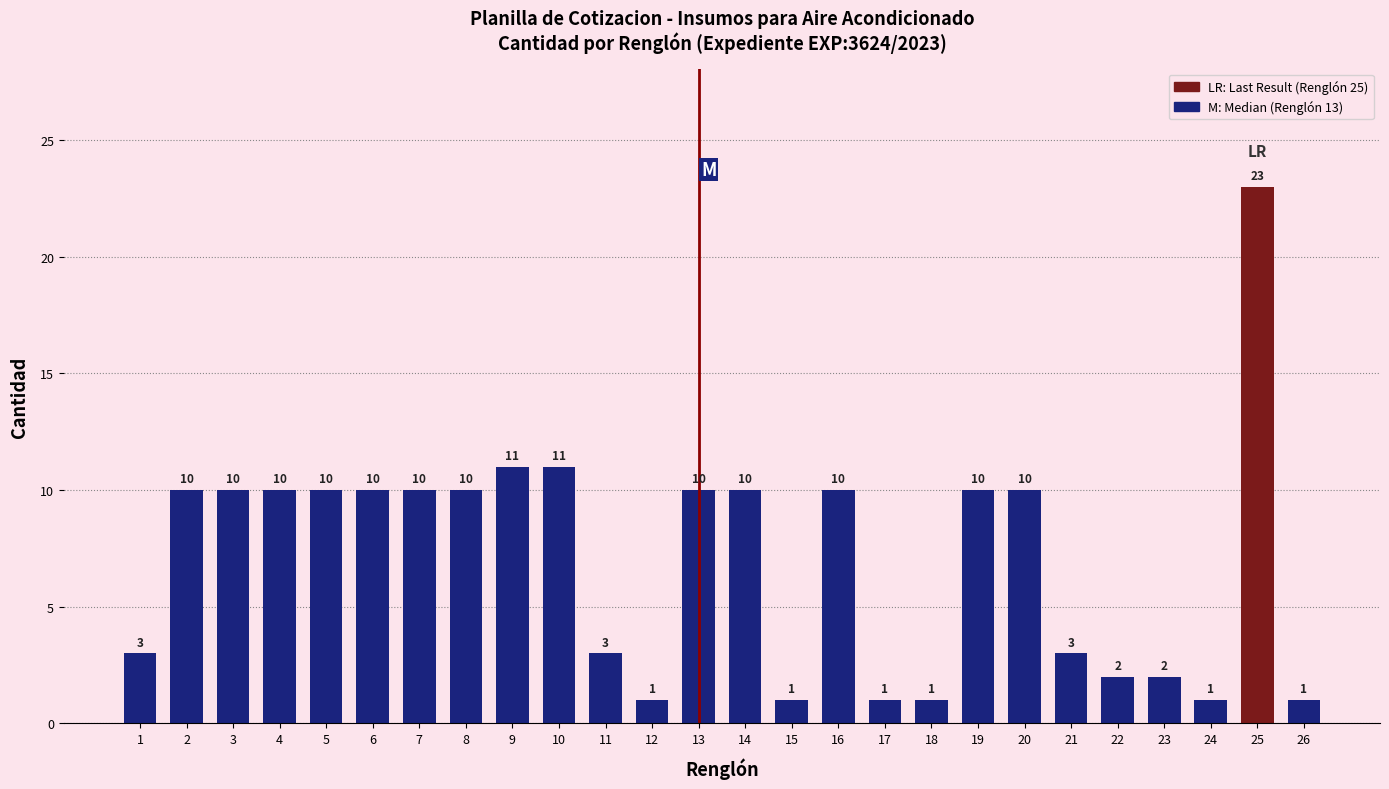

What is the average value?

7